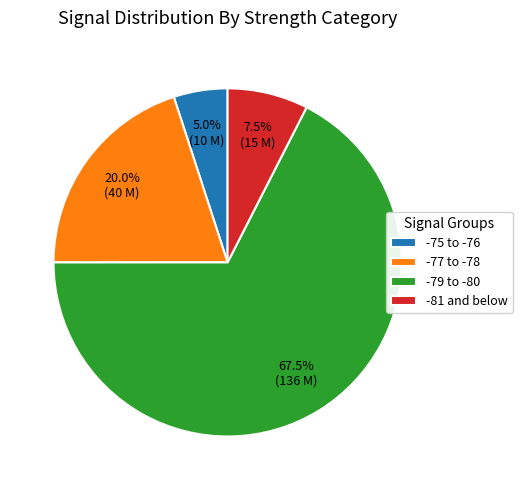

Is there any slice that represents more than half of the pie?

Yes